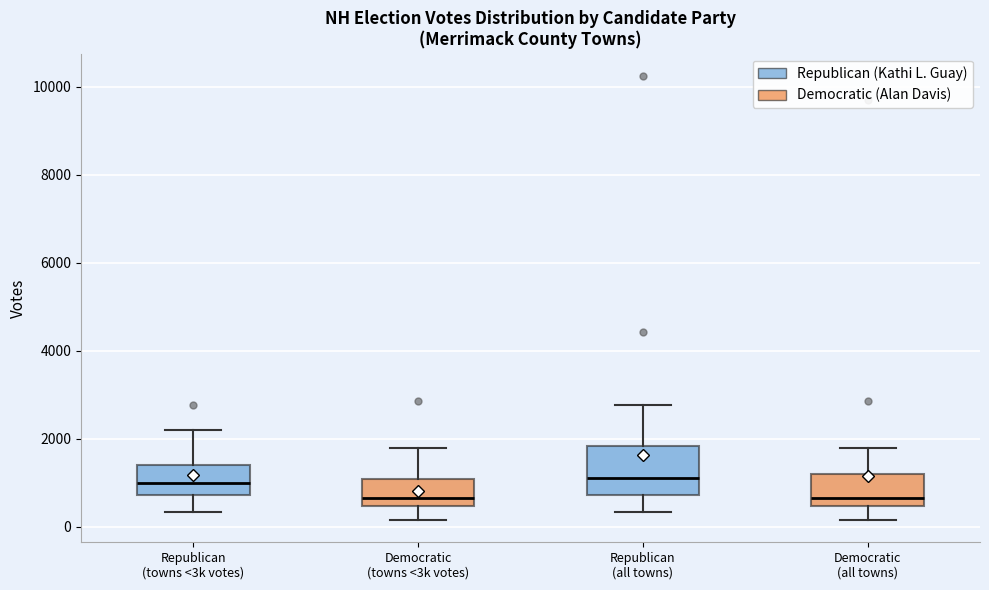

Reading left to right, read every box against the y-axis: the position of its median line, the range the box covers, and the ends of its whiskers. The values are not printed on the chart, so give them approximately, as read against the axis.

Republican (towns <3k votes): median 1000, box 800 to 1400, whiskers 400 to 2200
Democratic (towns <3k votes): median 600, box 400 to 1000, whiskers 200 to 1800
Republican (all towns): median 1200, box 800 to 1800, whiskers 400 to 2800
Democratic (all towns): median 600, box 400 to 1200, whiskers 200 to 1800